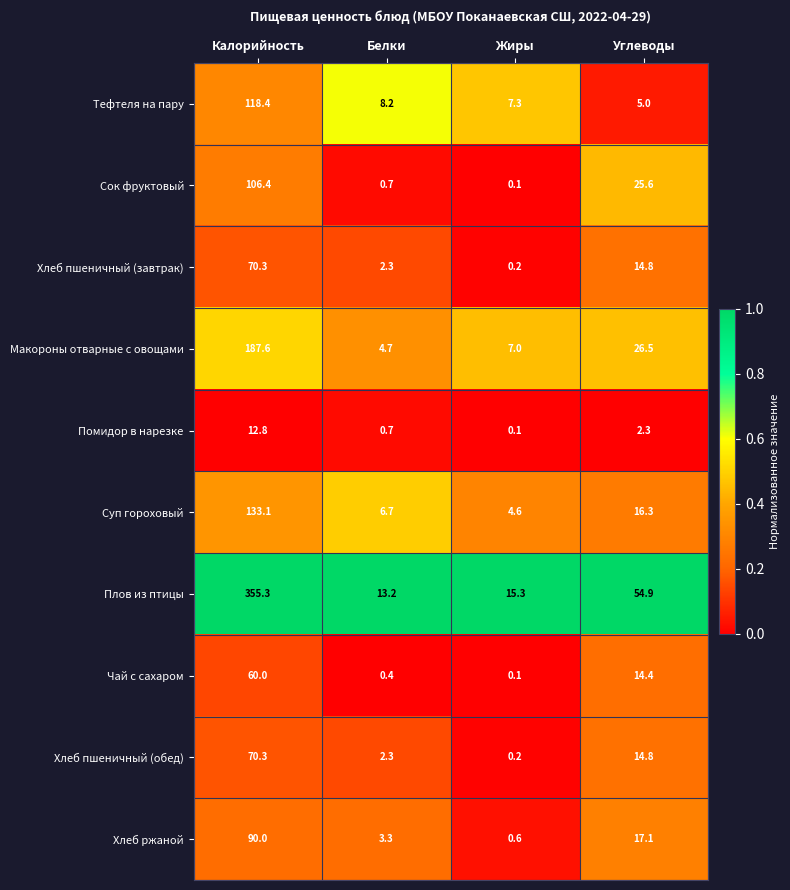

What is the total value across all series at Углеводы?

191.7